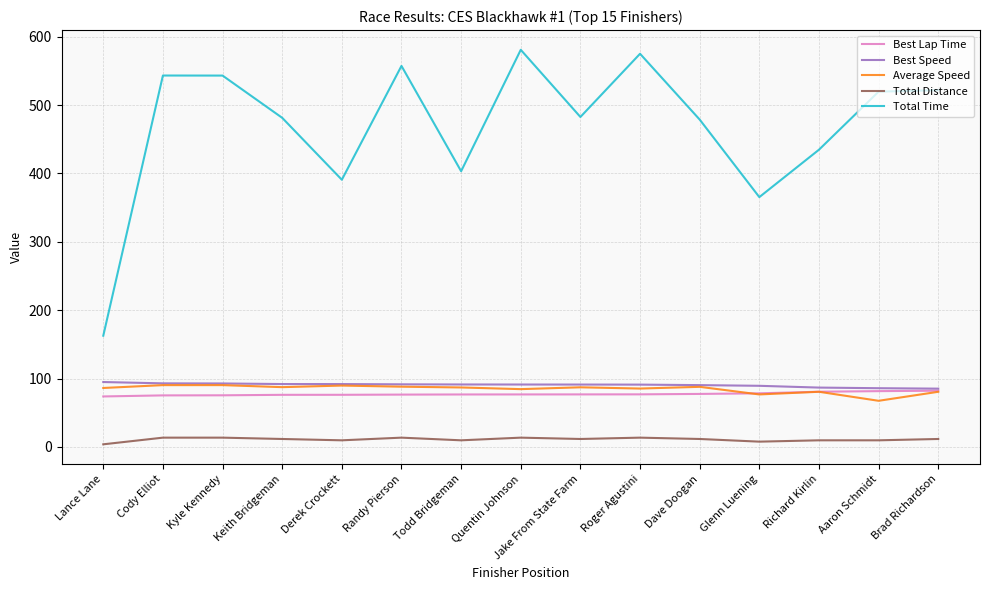

How many values in the Total Time series are below 482?

7